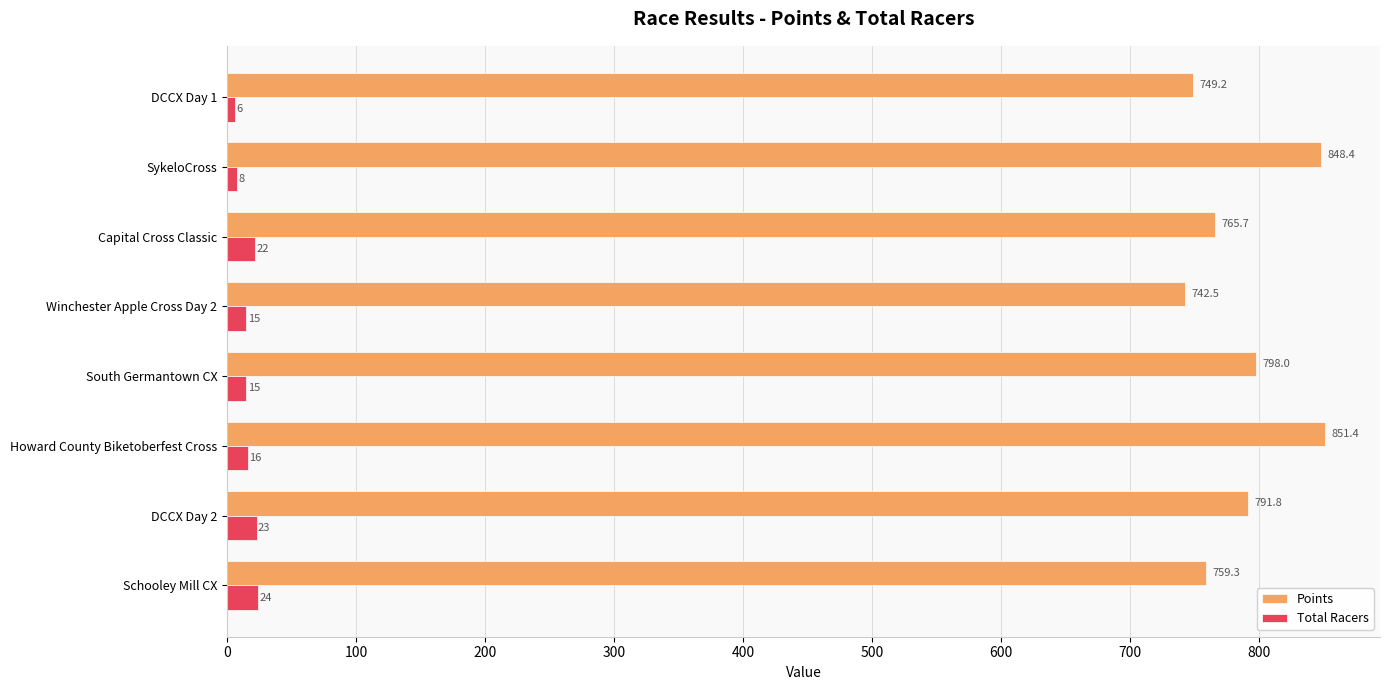

What are all the series names shown in the legend?

Points, Total Racers